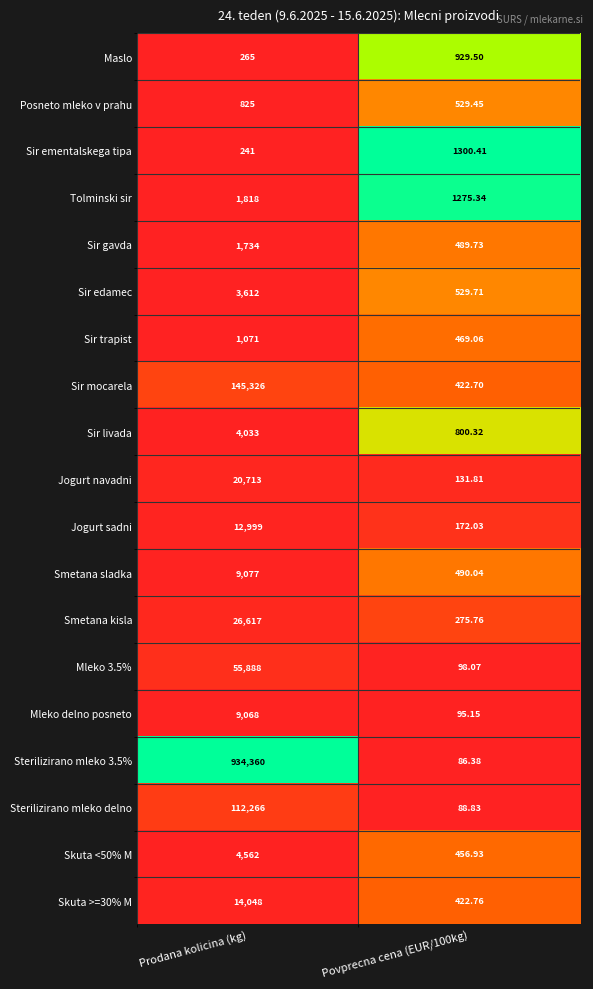

At which category does the chart reach its peak across all series?

Prodana kolicina (kg)